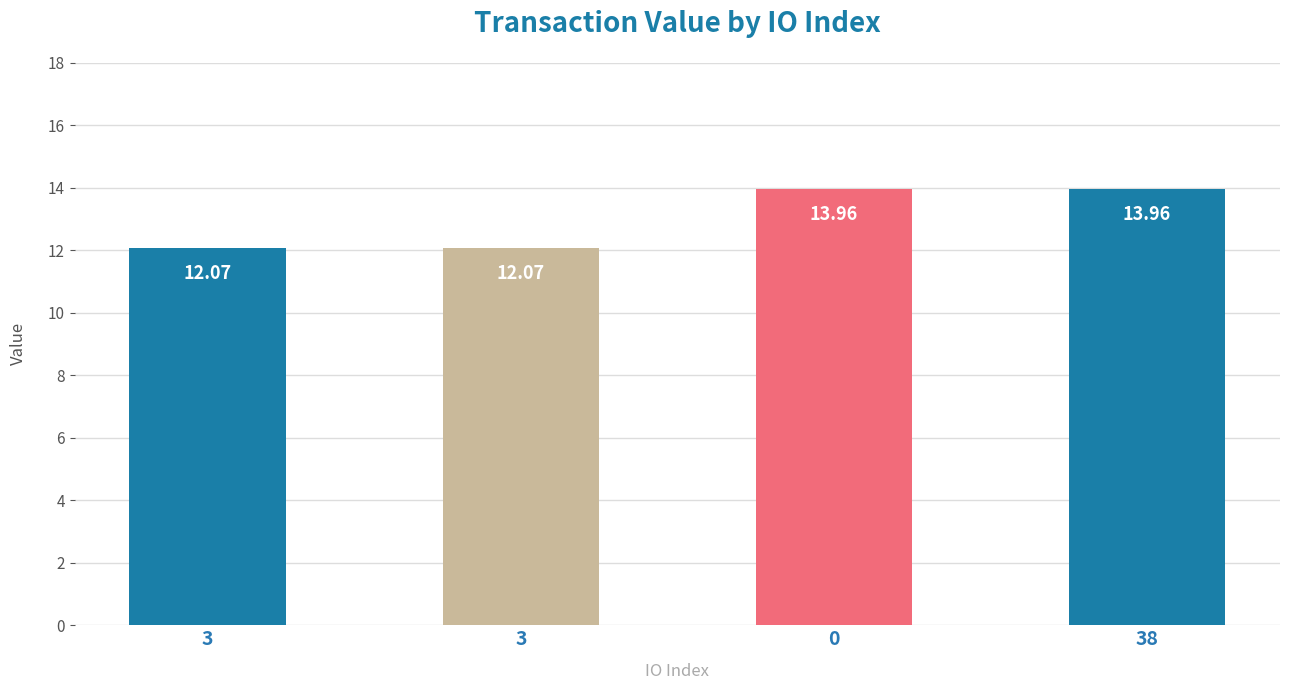

What is the difference between the maximum and minimum values?

1.9